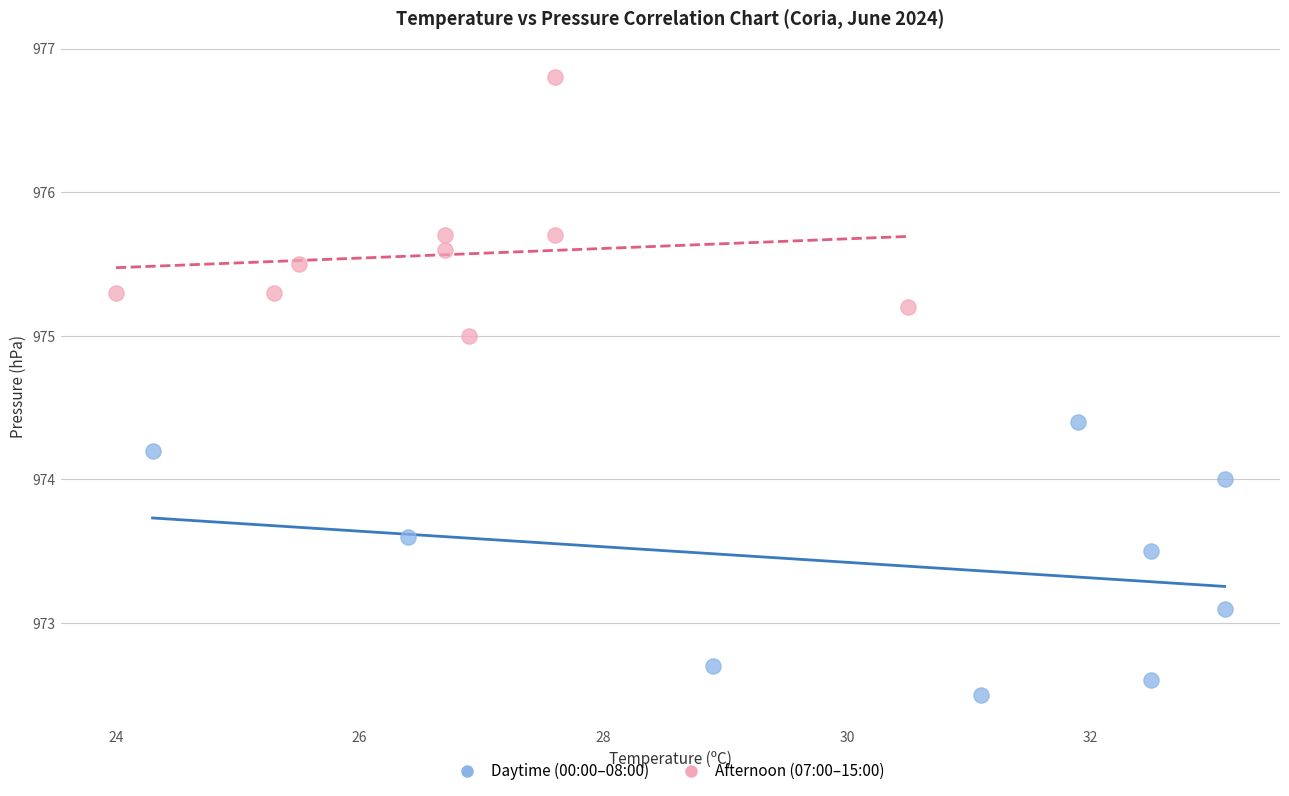

Which series reaches the minimum Y coordinate?

Daytime (00:00–08:00)